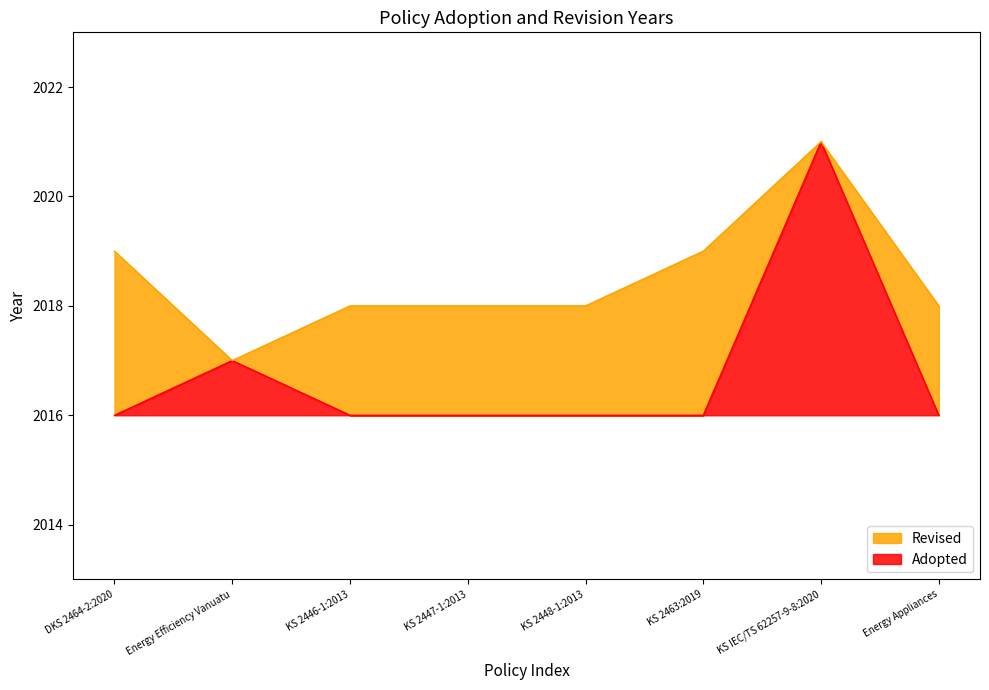

Count the number of categories in the chart.

8